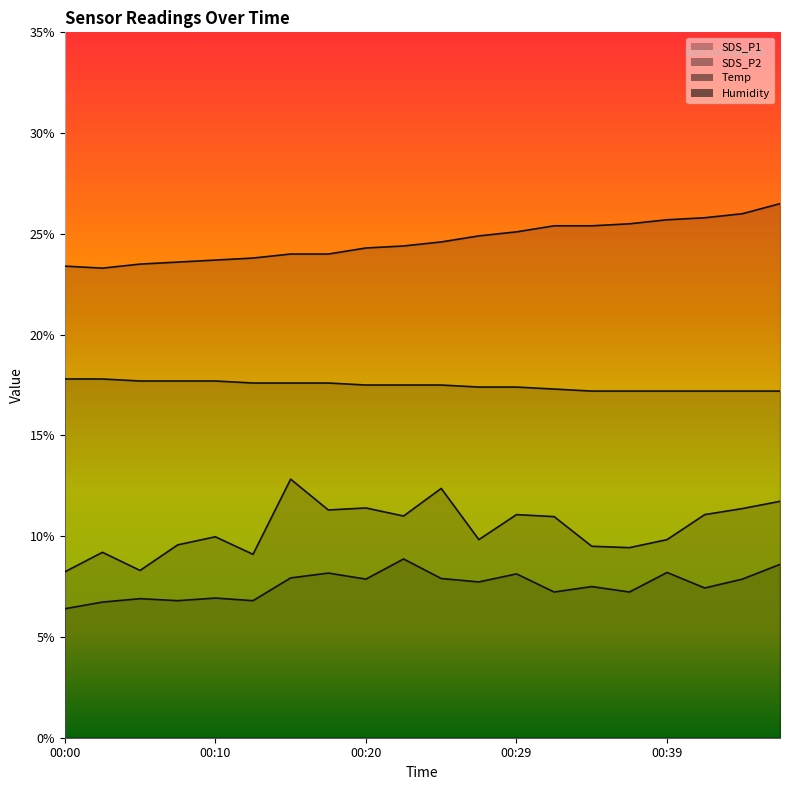

What is the value of the Temp point at the 8th from the left?

17.6